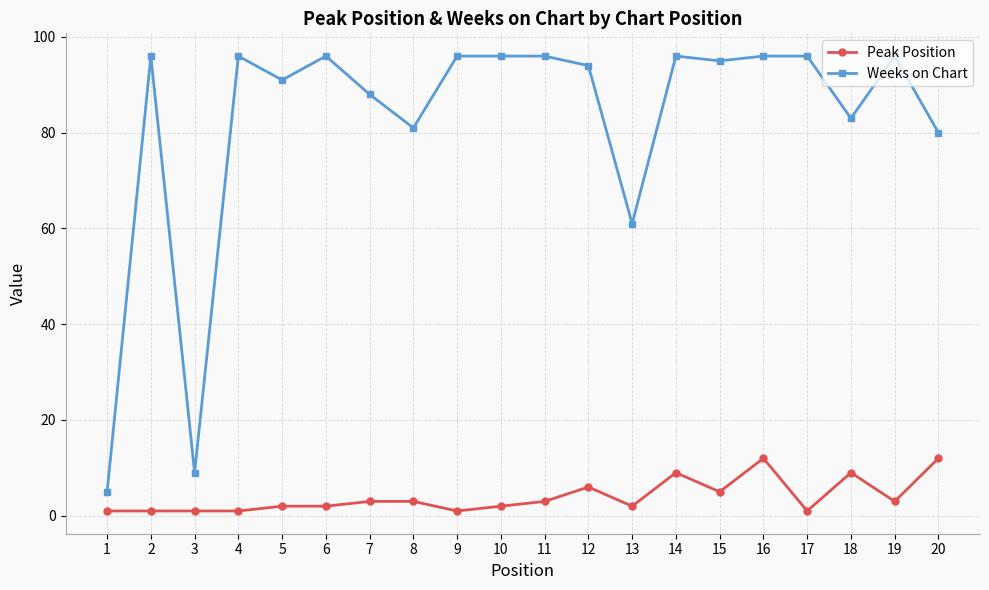

True or false: Peak Position and Weeks on Chart cross at least once.

False